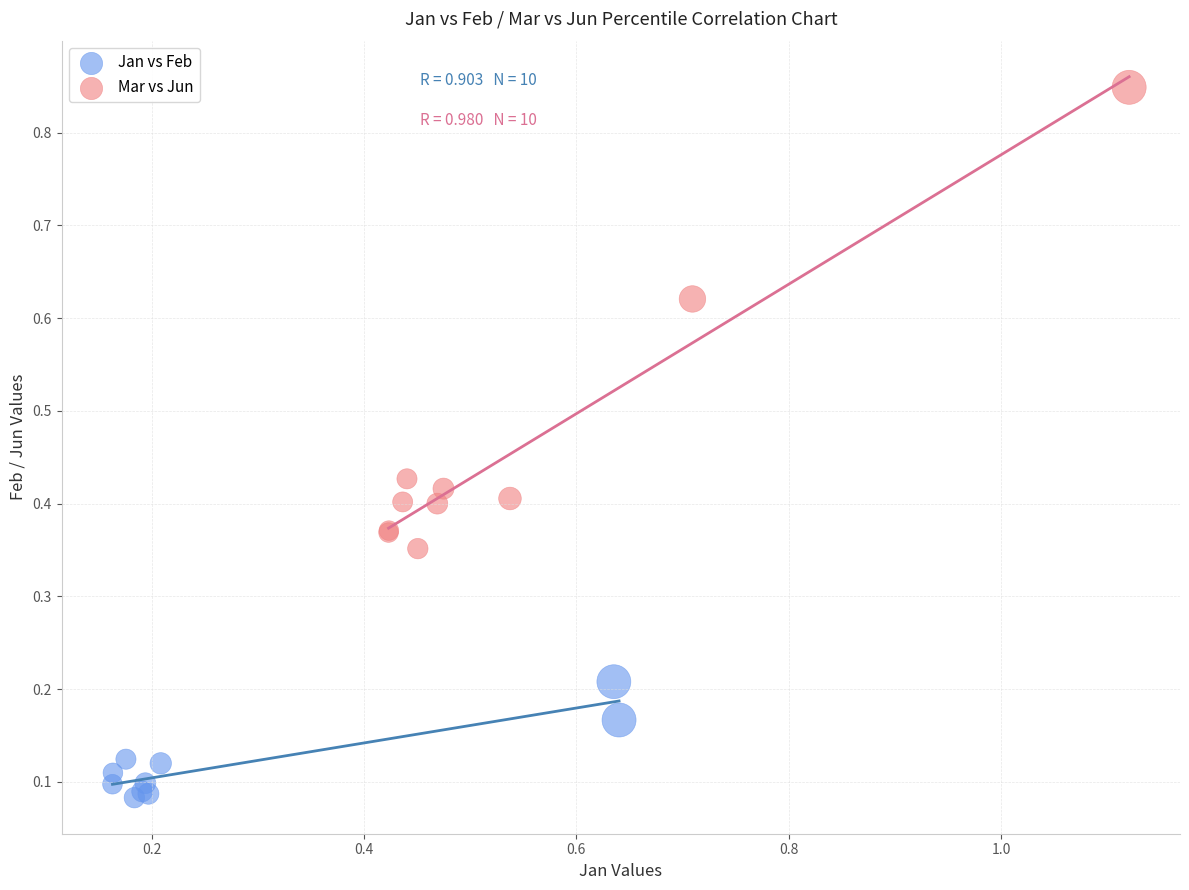

Which series contains the highest Y value?

Mar vs Jun